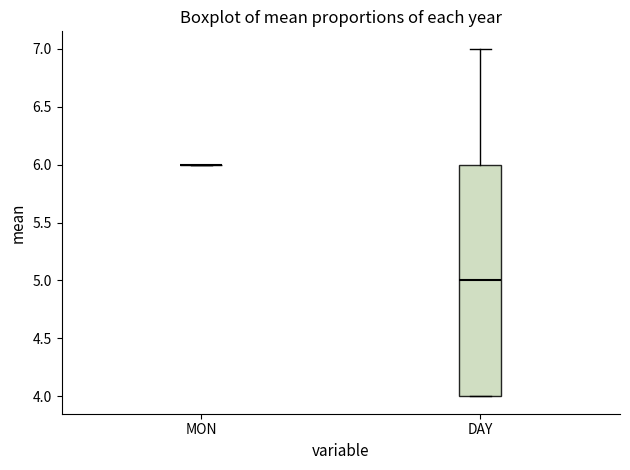

Reading left to right, read every box against the y-axis: the position of its median line, the range the box covers, and the ends of its whiskers. The values are not printed on the chart, so give them approximately, as read against the axis.

MON: box collapsed to a line at 6, whiskers 6 to 6
DAY: median 5, box 4 to 6, whiskers 4 to 7